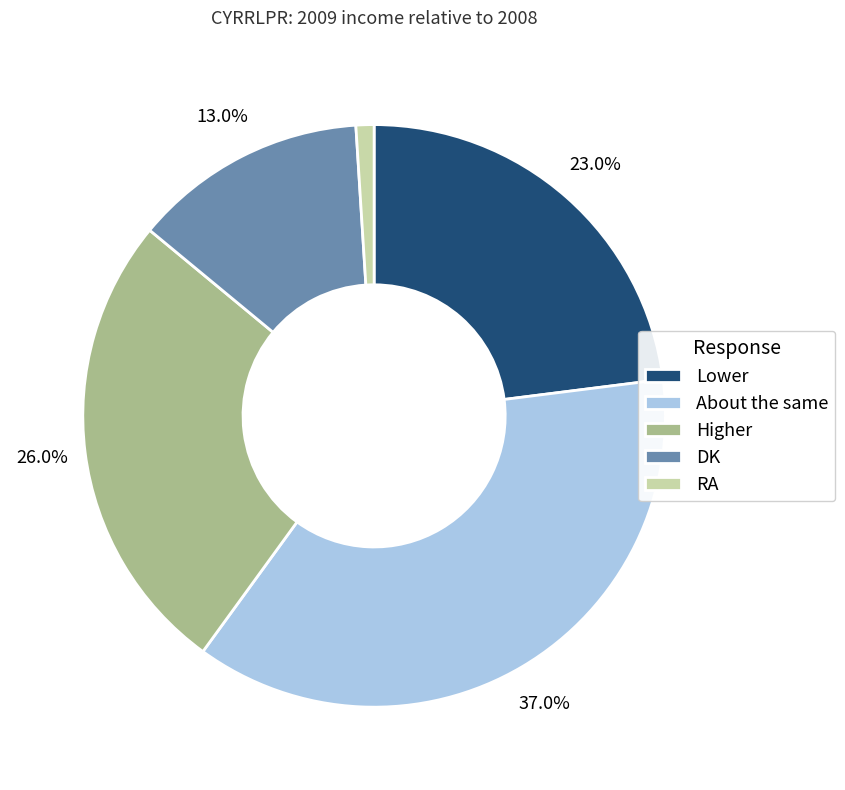

To the nearest percent, what is the average slice percentage?

20%